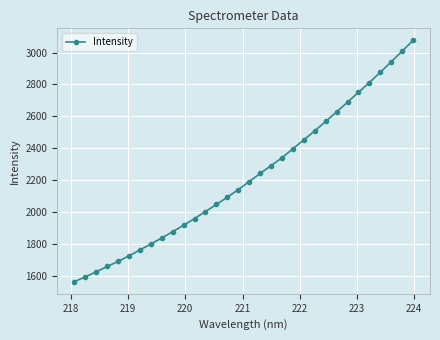

True or false: there are more than 2 points higher than both neighbors.

False